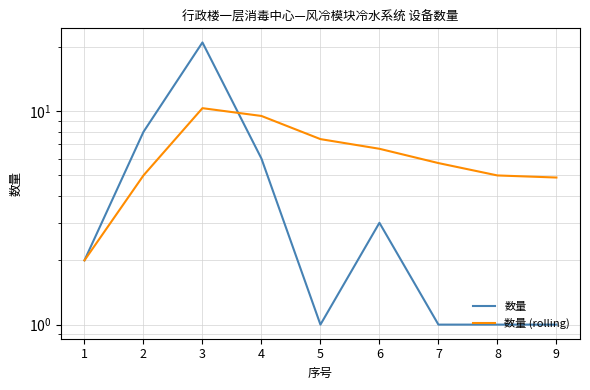

Is it true that 数量 equals 3.0 at 6?

True